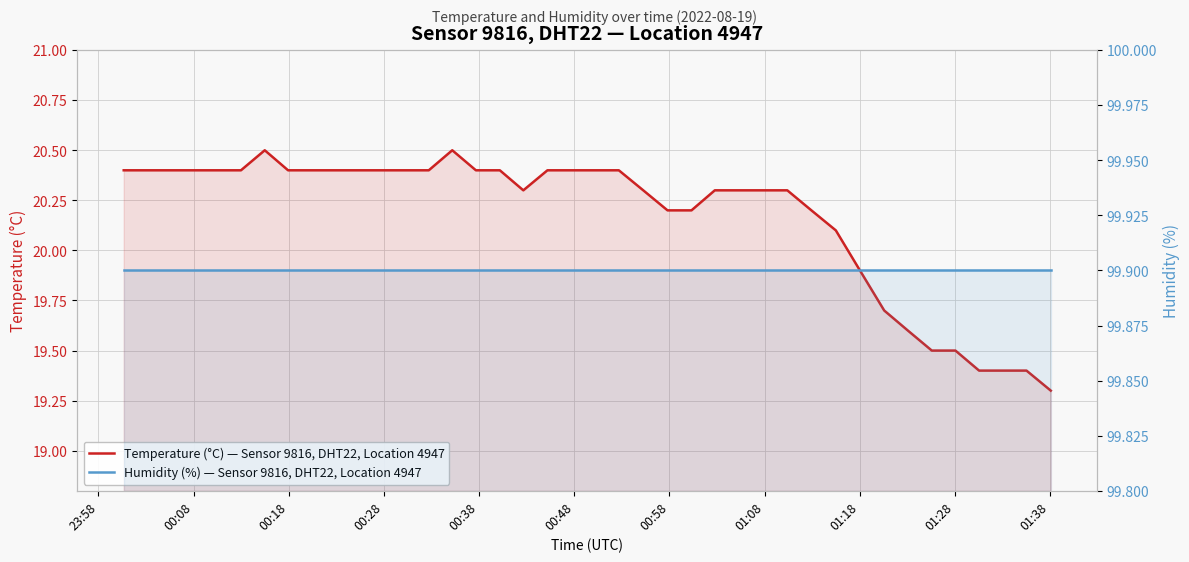

What is the value of the Temperature (°C) — Sensor 9816, DHT22, Location 4947 point at the 22nd from the left?

20.4